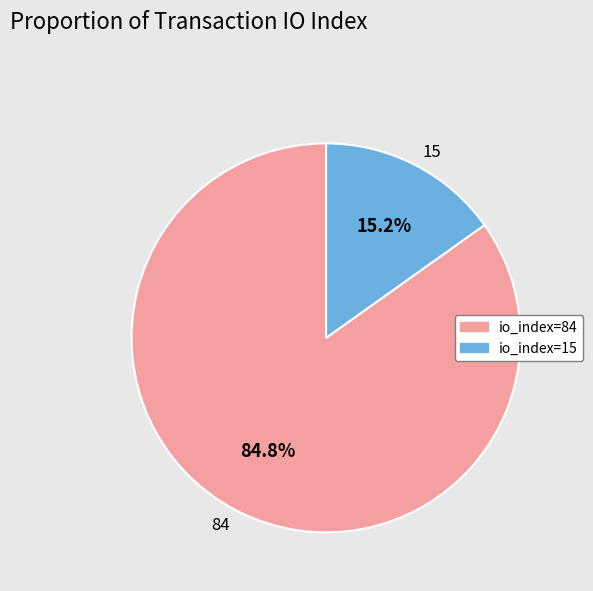

Rank the categories by value from lowest to highest.

15, 84